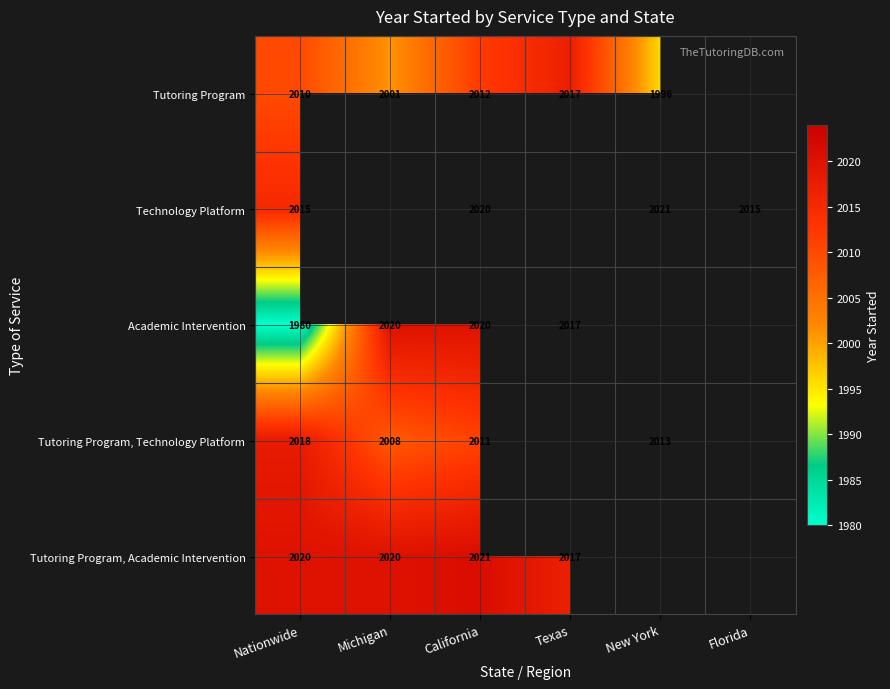

Is the value of Tutoring Program, Academic Intervention at Michigan greater than the value of Tutoring Program, Technology Platform at Nationwide?

Yes